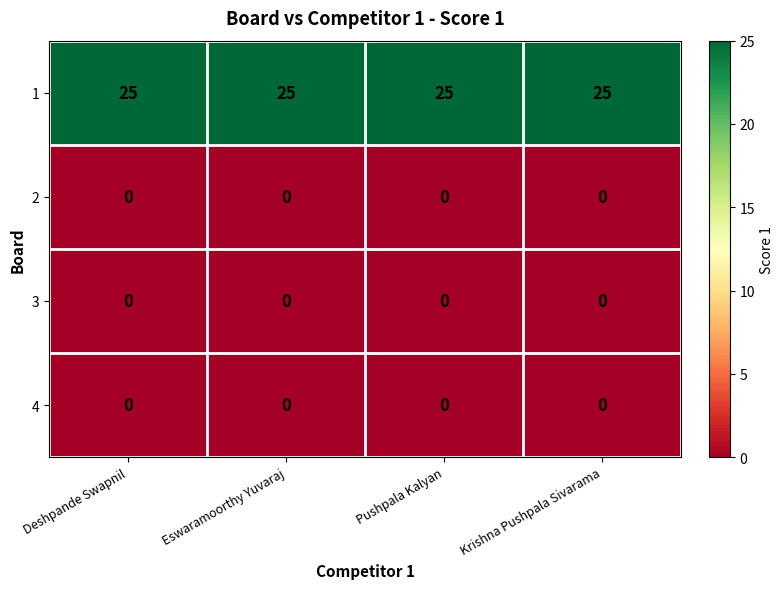

What is the minimum value for 1?

25